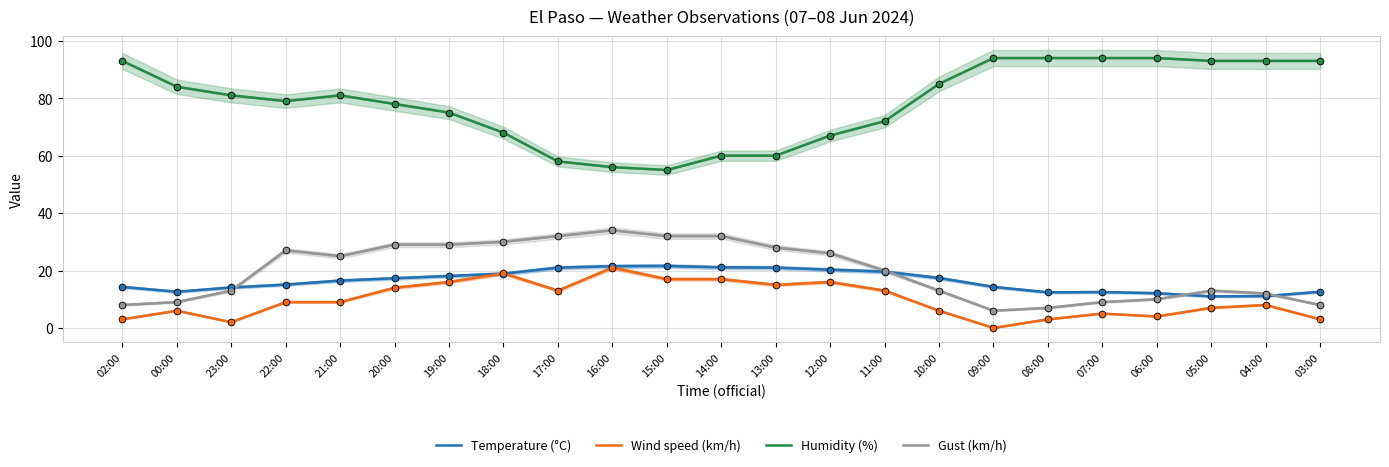

What are all the series names shown in the legend?

Temperature (°C), Wind speed (km/h), Humidity (%), Gust (km/h)